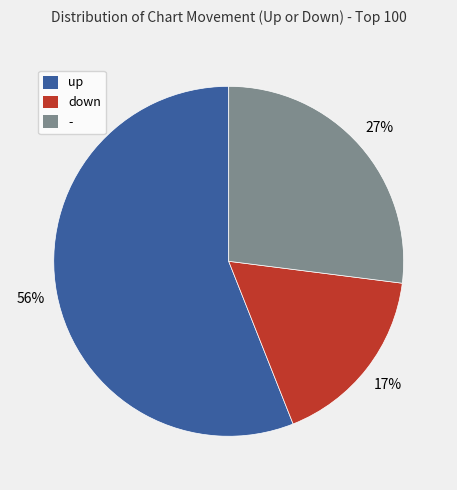

Which slice is the largest?

up